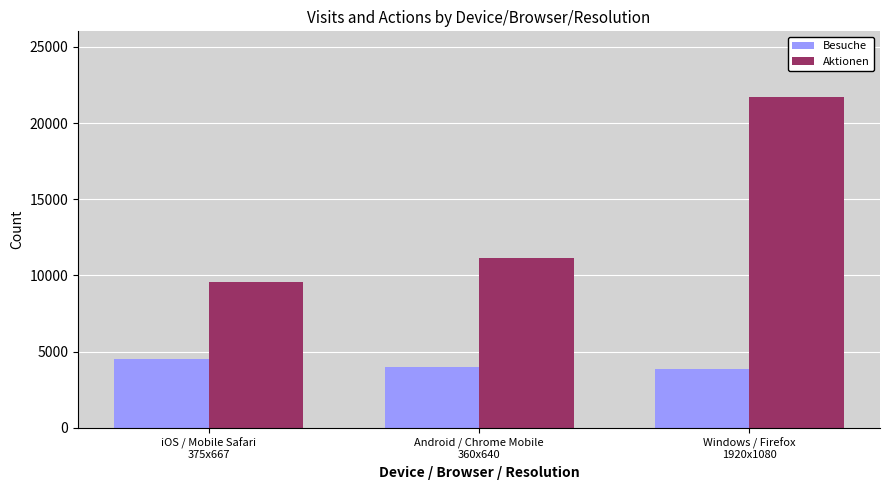

What is the sum of the Besuche values at iOS / Mobile Safari
375x667 and Android / Chrome Mobile
360x640?

8495